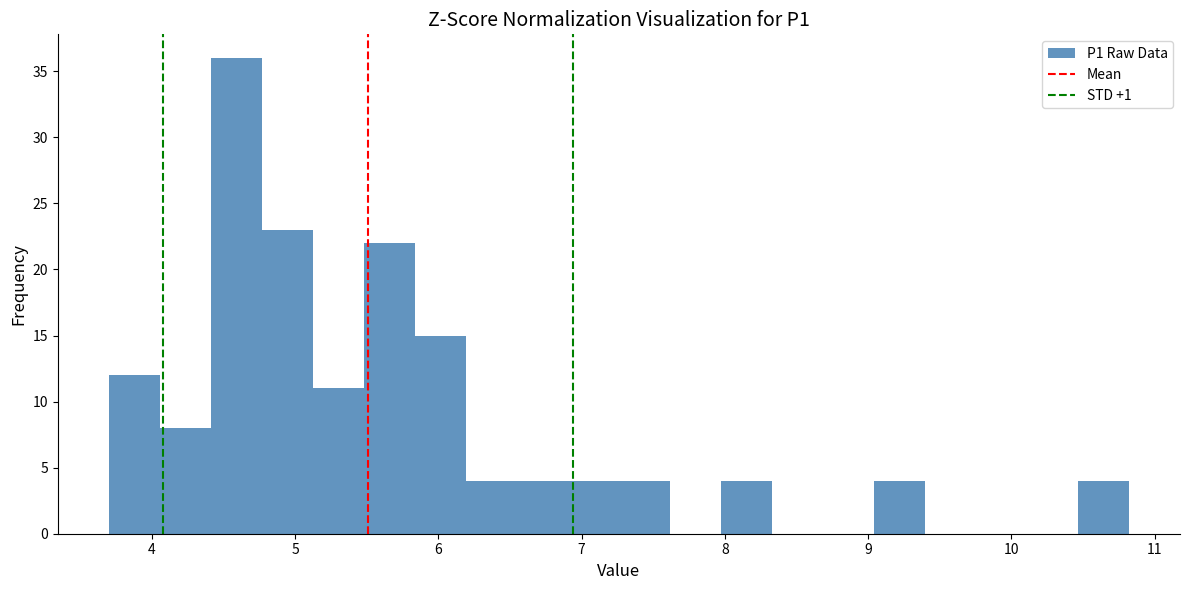

Read against the x-axis, roughly where is the centre of the tallest bar?

4.6